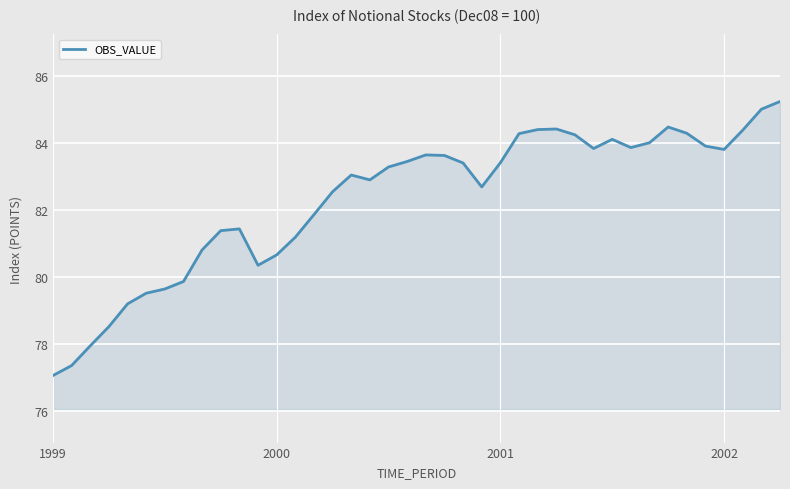

What is the smallest value displayed?

77.1